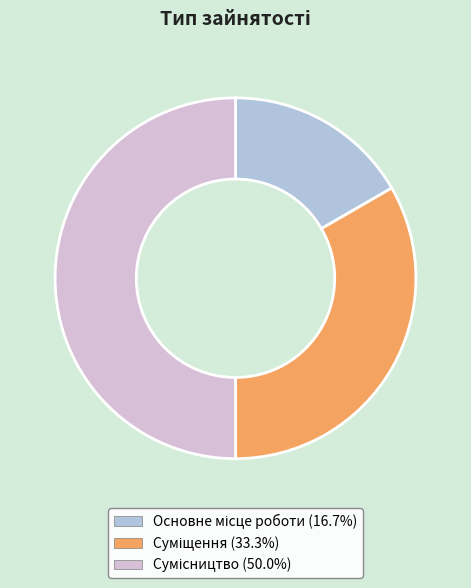

How many segments does this pie chart have?

3